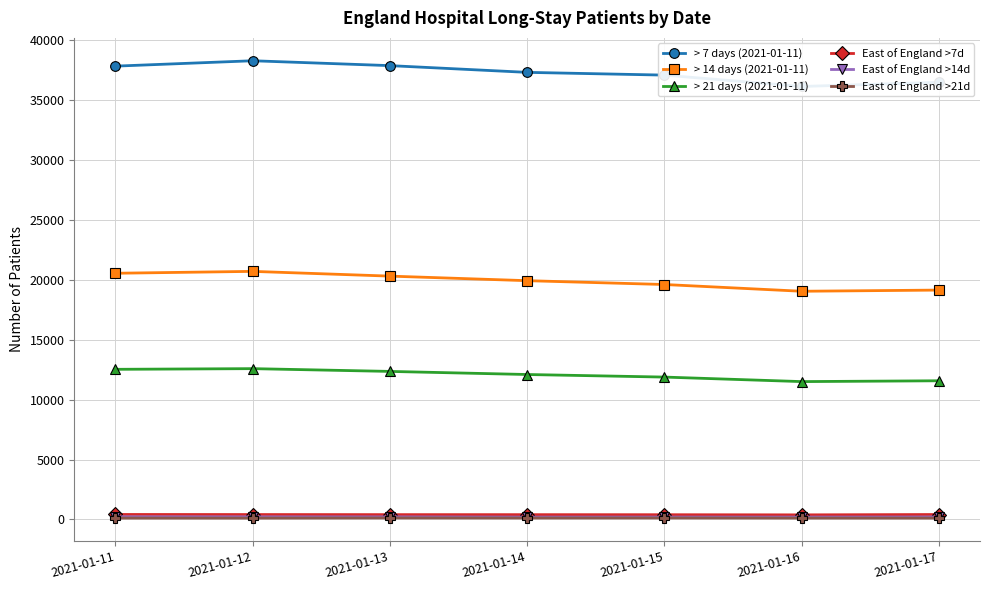

The > 14 days (2021-01-11) series shows 5300 at 2021-01-12. True or false?

False